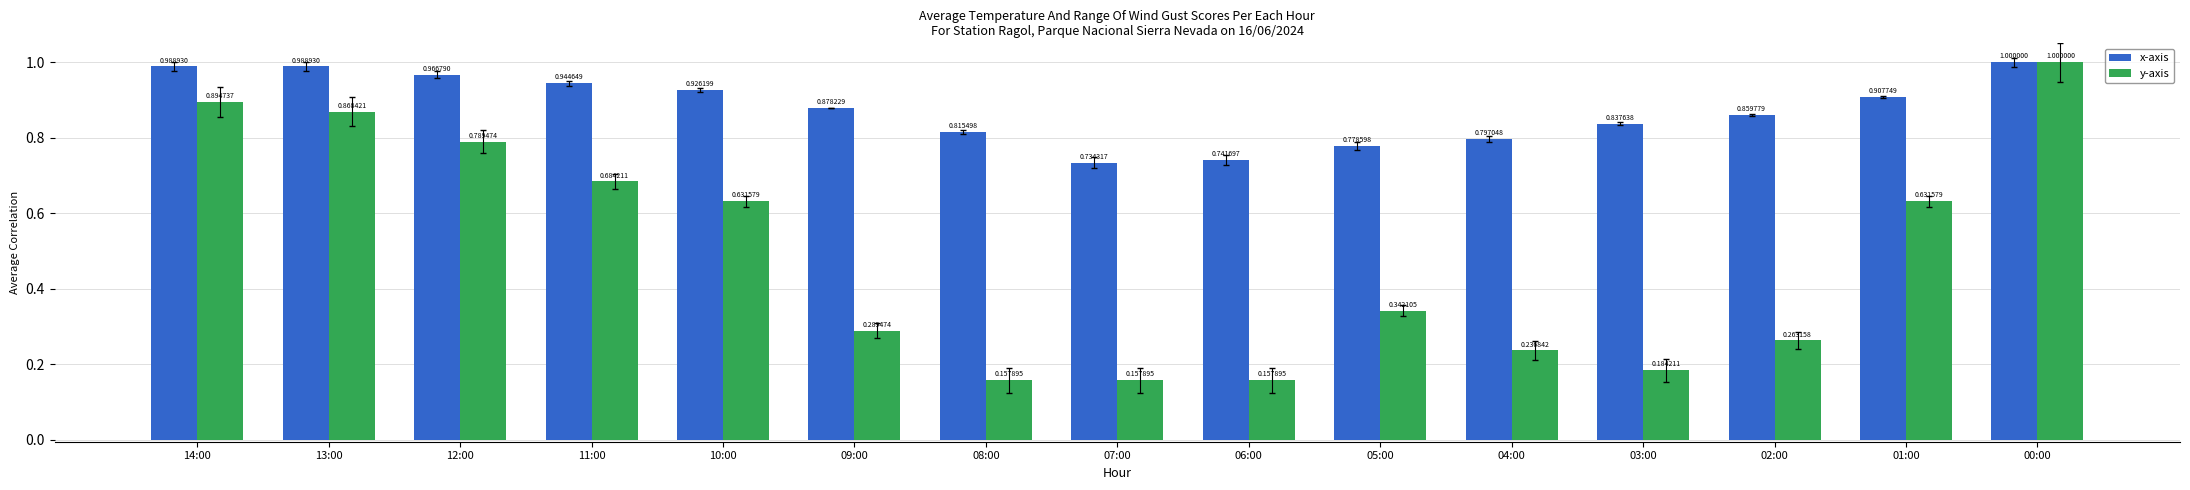

Rank the series at 06:00 from lowest to highest value.

y-axis, x-axis